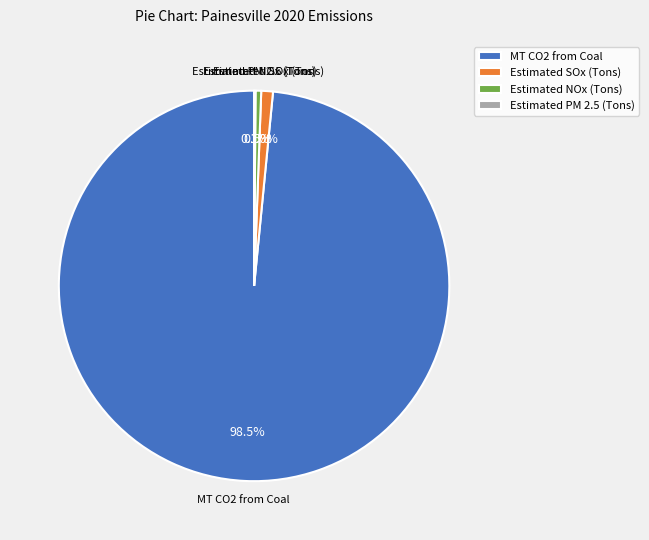

Does any single category account for the majority?

Yes